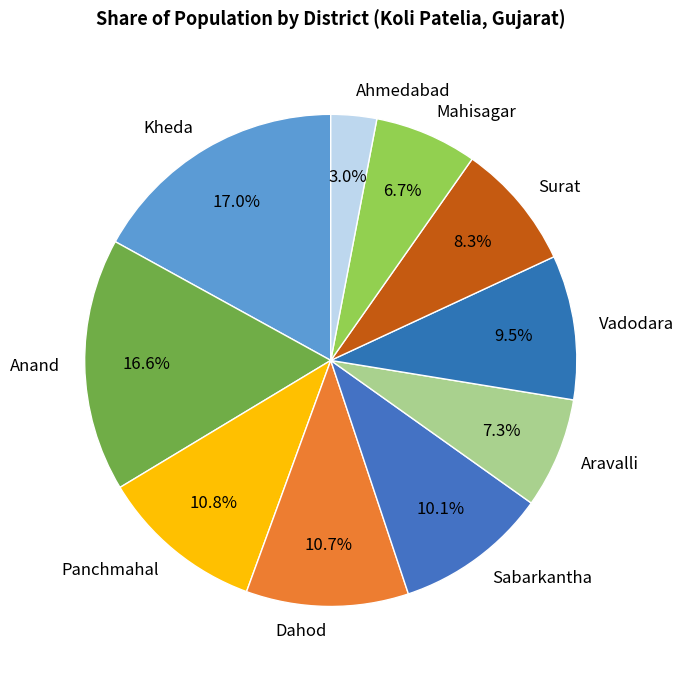

What percentage is the Kheda slice, to the nearest percent?

17%